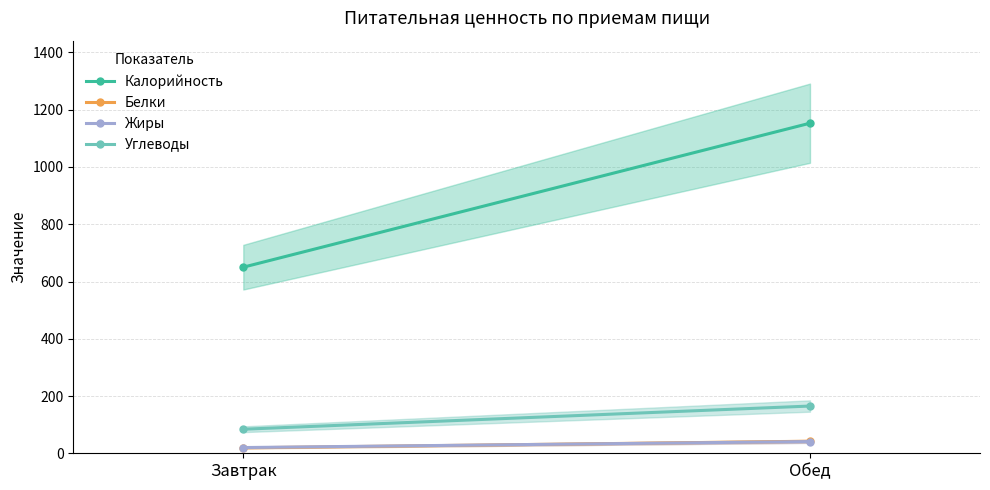

Reading left to right, extract all data points from this chart.

Калорийность: Завтрак=650	Обед=1153
Белки: Завтрак=19	Обед=42
Жиры: Завтрак=20	Обед=41
Углеводы: Завтрак=84	Обед=165